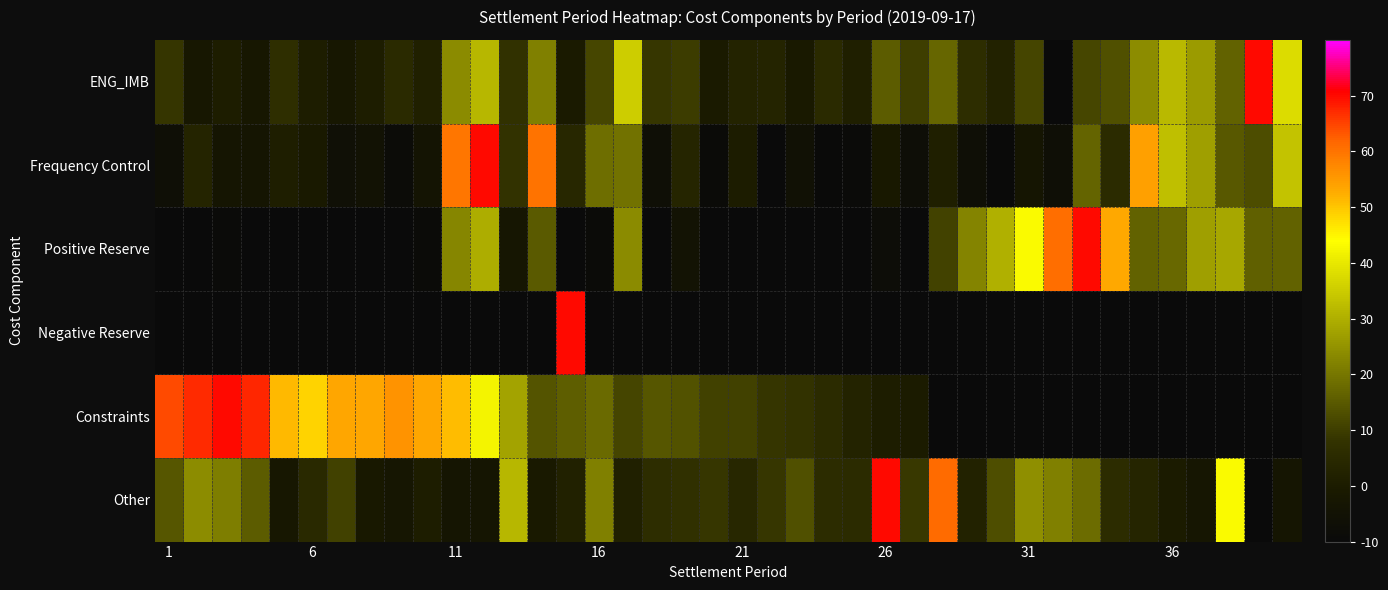

How many distinct data groups are displayed?

6